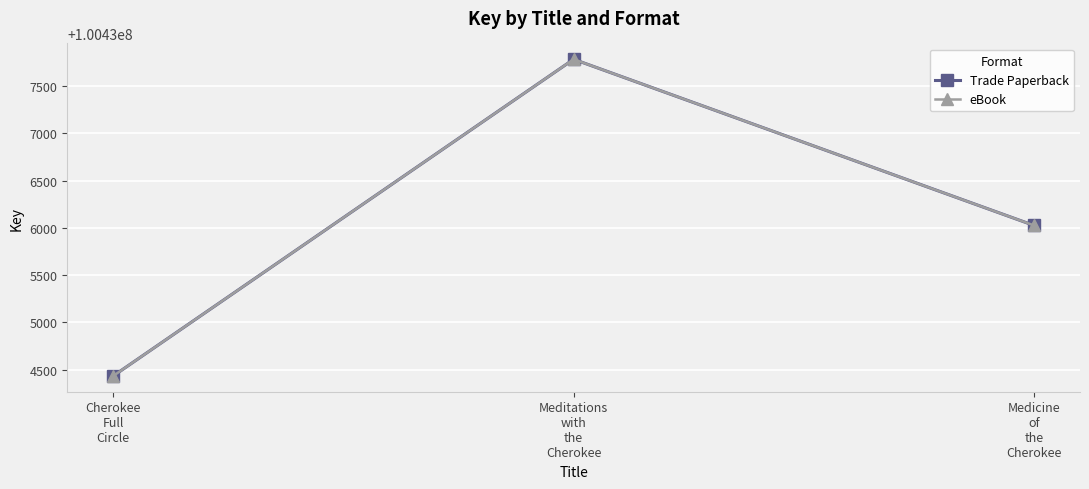

Does the chart have visible grid lines?

Yes